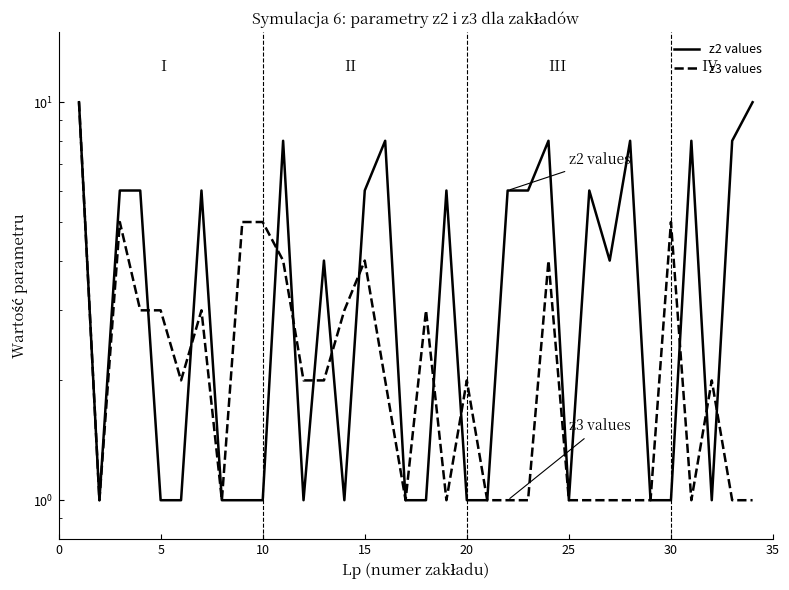

Reading right to left, extract all data points from this chart.

z2 values: 10	8	1	8	1	1	8	4	6	1	8	6	6	1	1	6	1	1	8	6	1	4	1	8	1	1	1	6	1	1	6	6	1	10
z3 values: 1	1	2	1	5	1	1	1	1	1	4	1	1	1	2	1	3	1	2	4	3	2	2	4	5	5	1	3	2	3	3	5	1	10